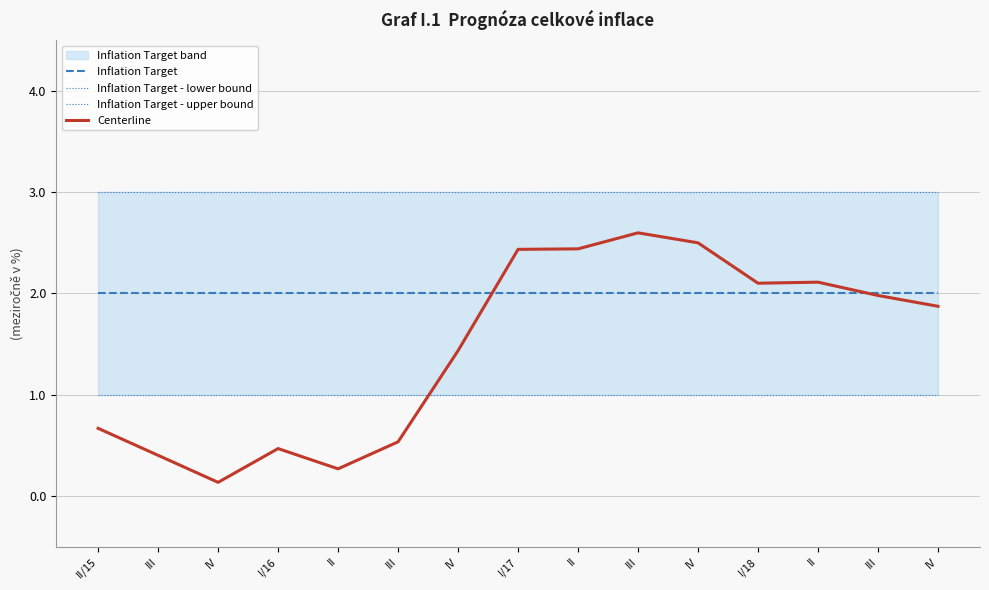

The value of Inflation Target - lower bound at IV is 1.3. True or false?

False